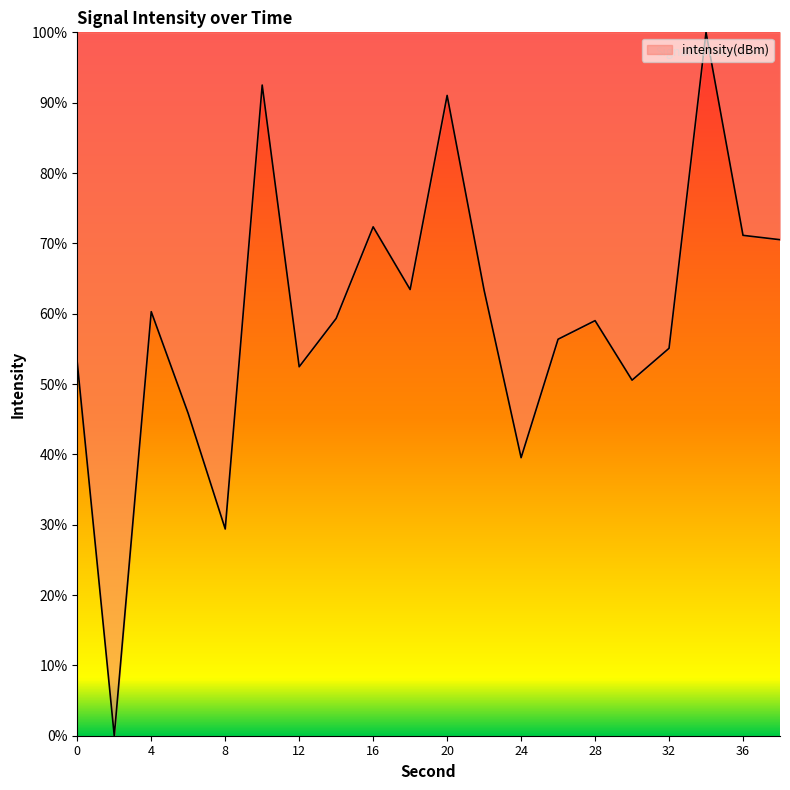

What is the difference between the maximum and minimum values?

100.0